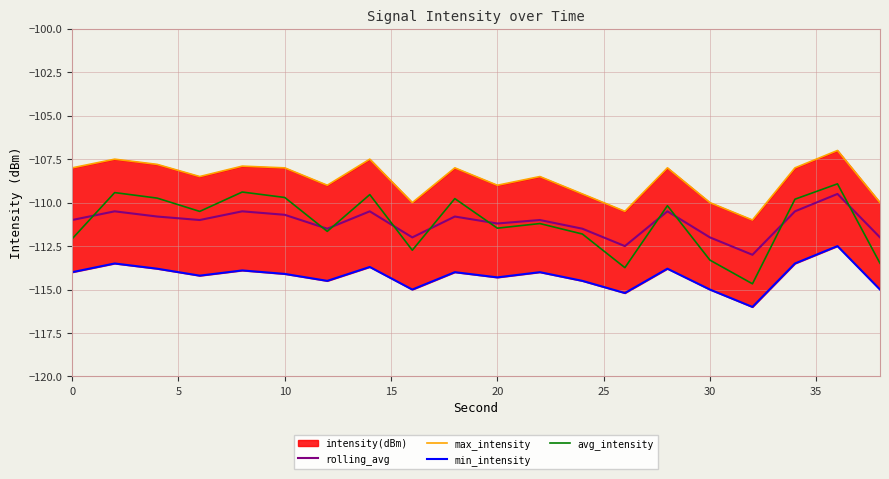

What value does the avg_intensity series have at 20?

-111.5